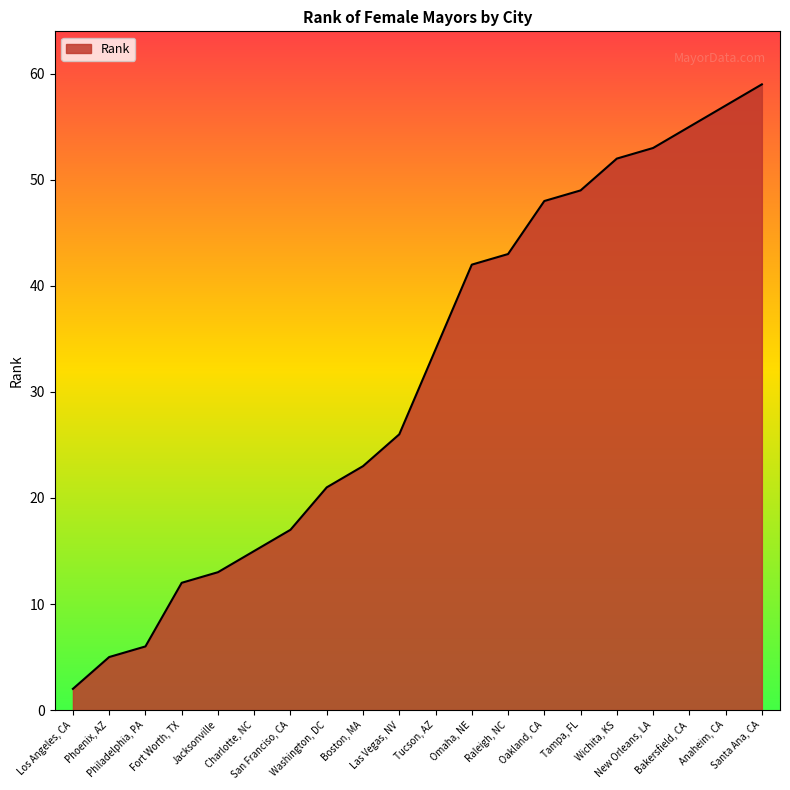

What is the maximum value shown in the chart?

59